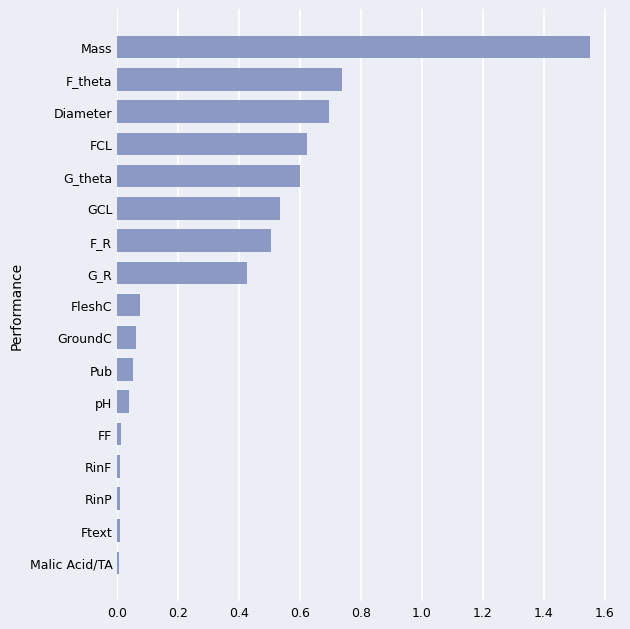

How many distinct data groups are displayed?

1